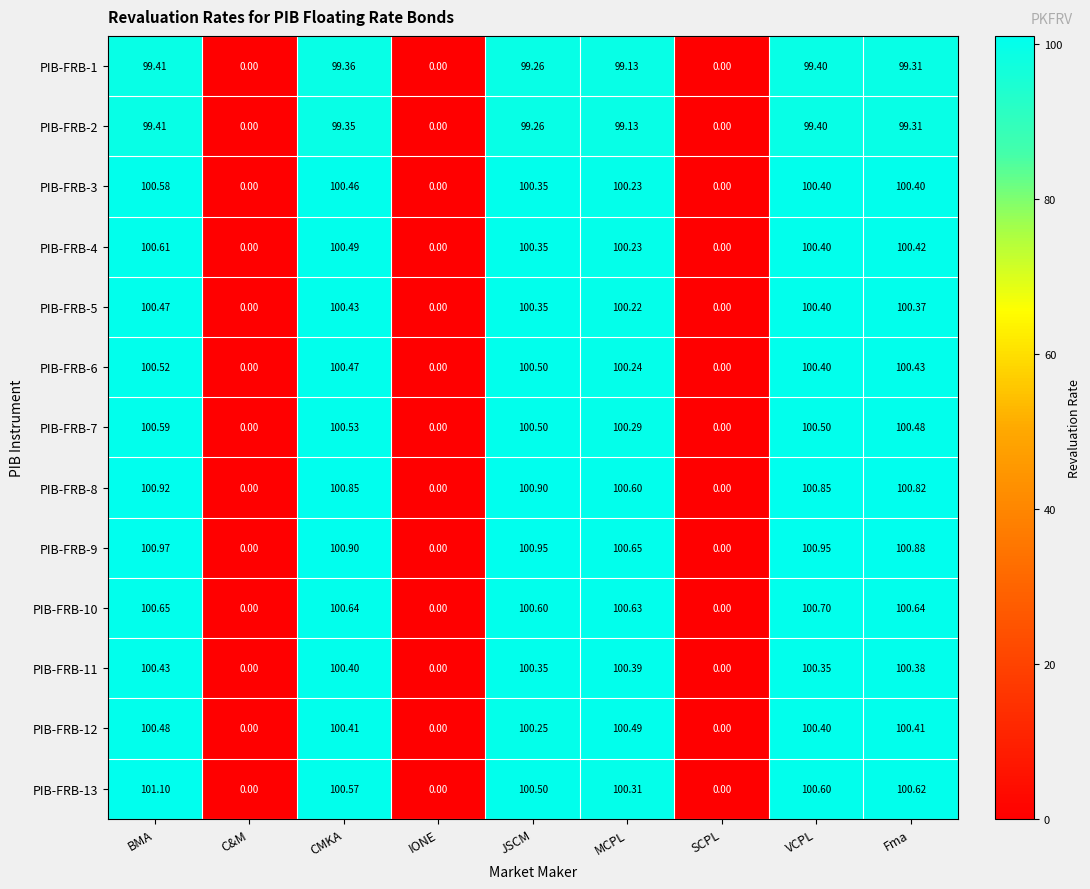

Is the value of PIB-FRB-10 at MCPL greater than the value of PIB-FRB-7 at C&M?

Yes